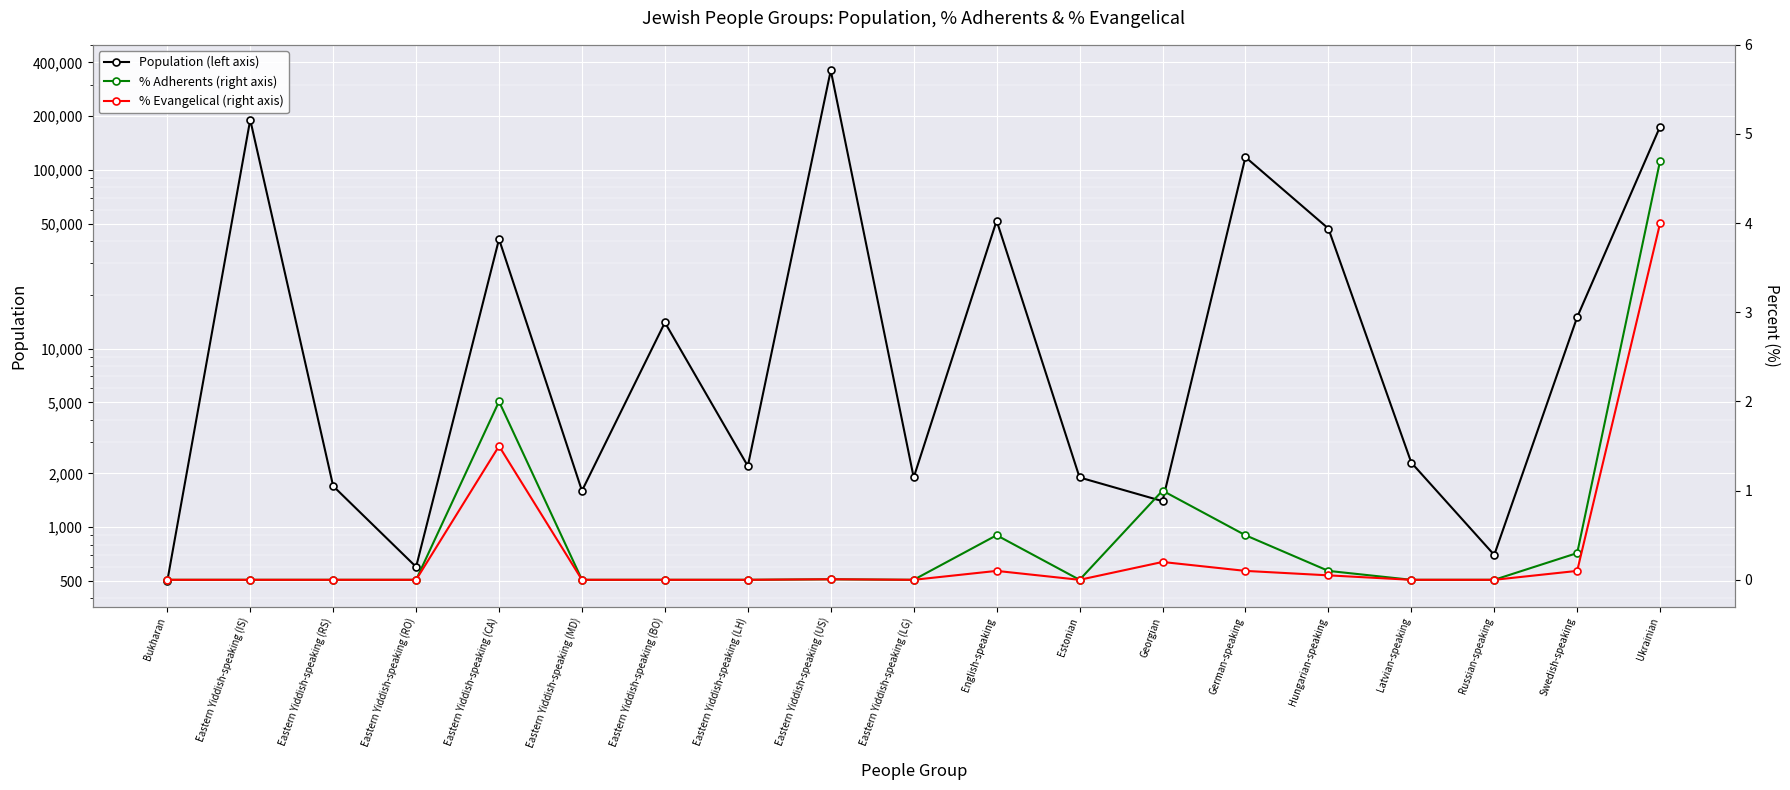

Is the value of Population (left axis) at Ukrainian greater than the value of % Evangelical (right axis) at Bukharan?

Yes